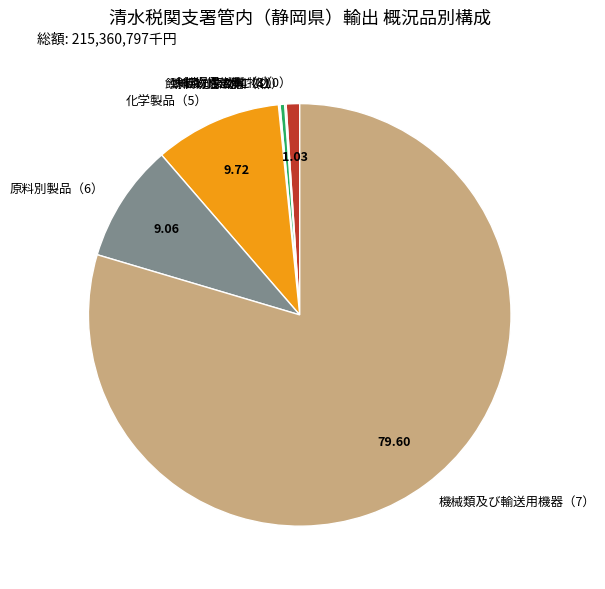

What is the majority slice?

機械類及び輸送用機器（7）